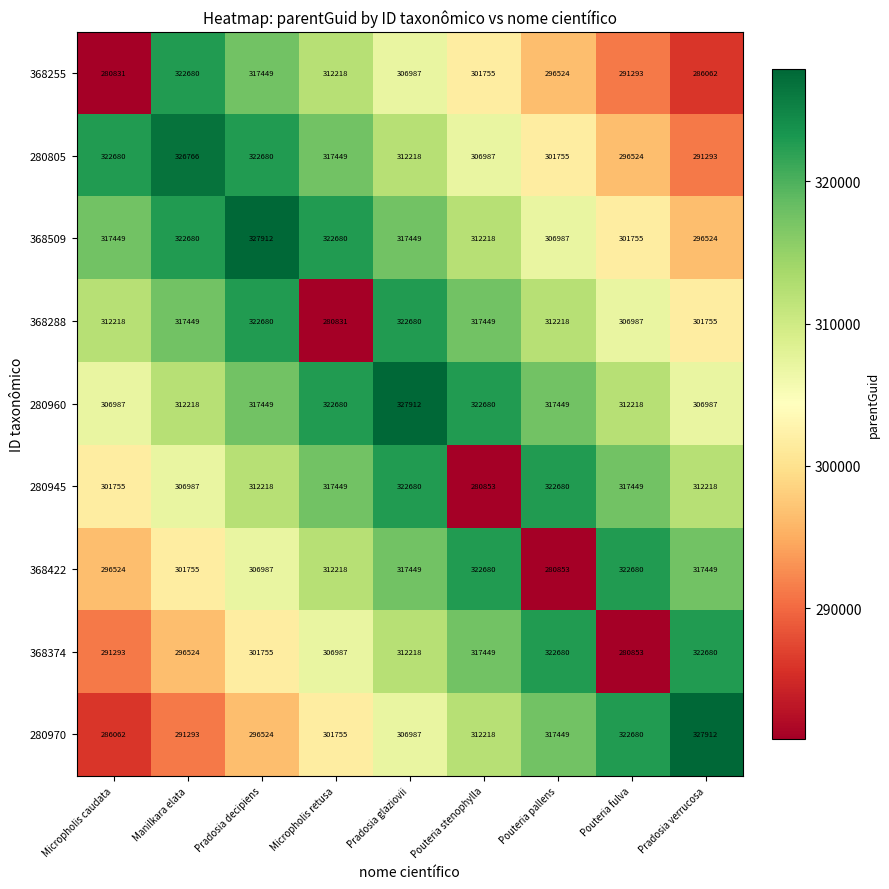

Is it true that 280970 equals 419582 at Pouteria fulva?

False